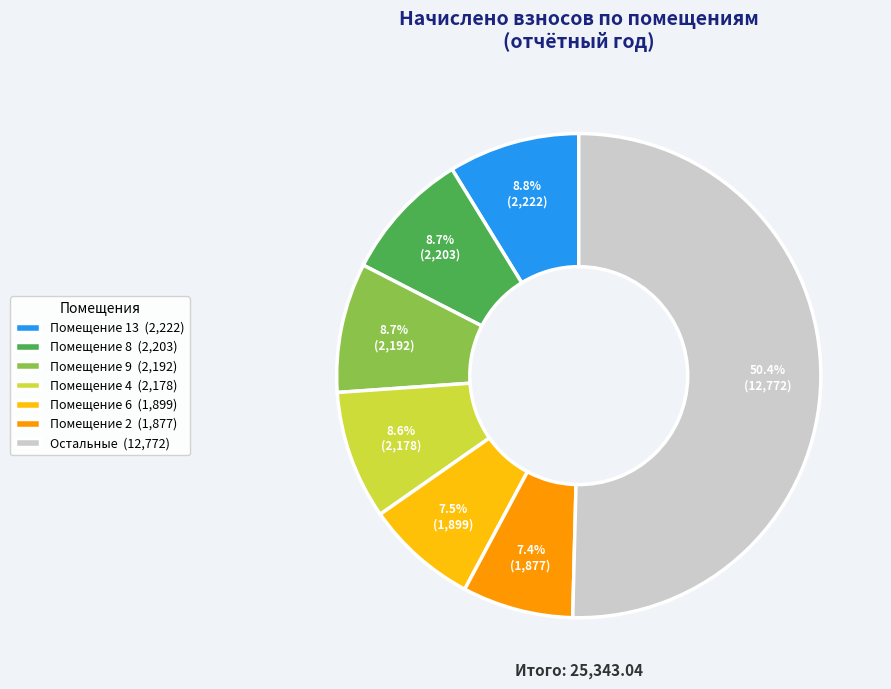

Which has a higher value, Помещение 13 (2,222) or Помещение 6 (1,899)?

Помещение 13 (2,222)